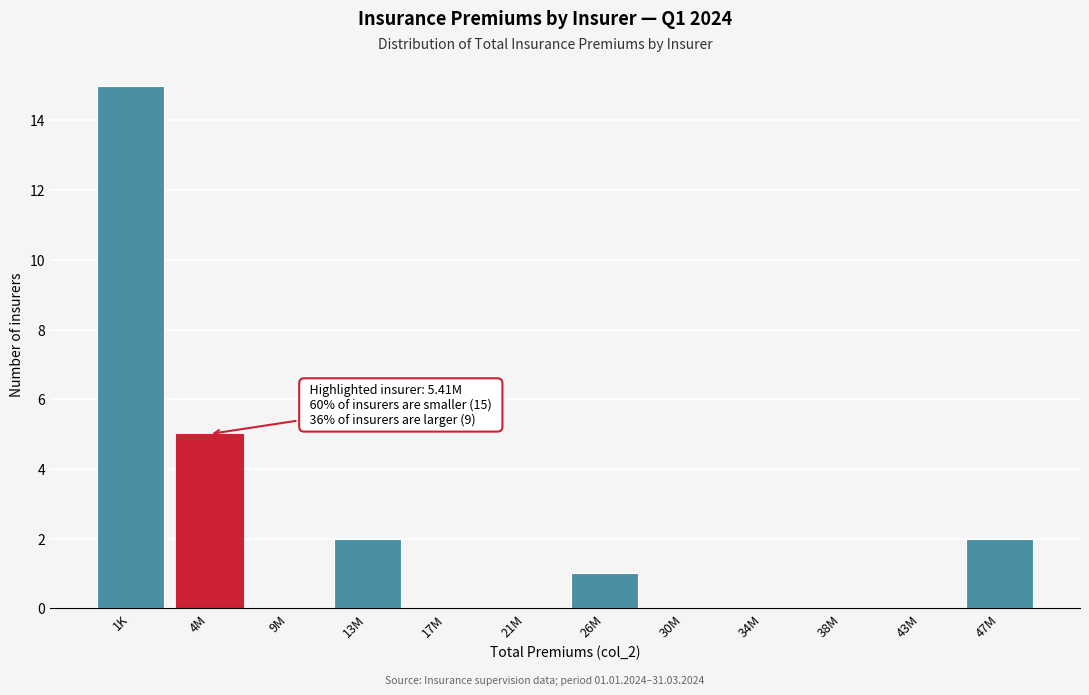

Reading left to right, list all the values displayed in this chart.

1K=15	4M=5	9M=0	13M=2	17M=0	21M=0	26M=1	30M=0	34M=0	38M=0	43M=0	47M=2